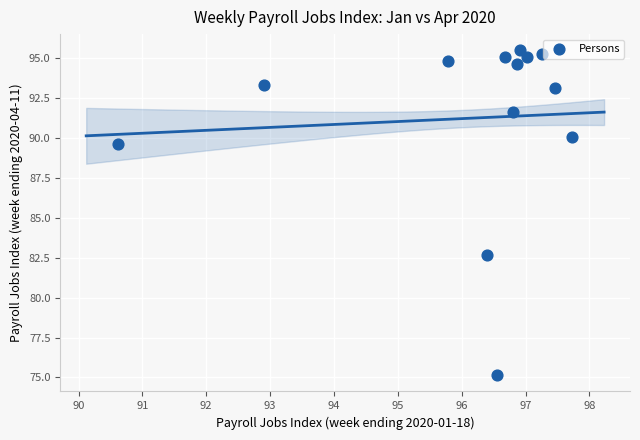

What Y value in the scatter plot is closest to 85?

82.7